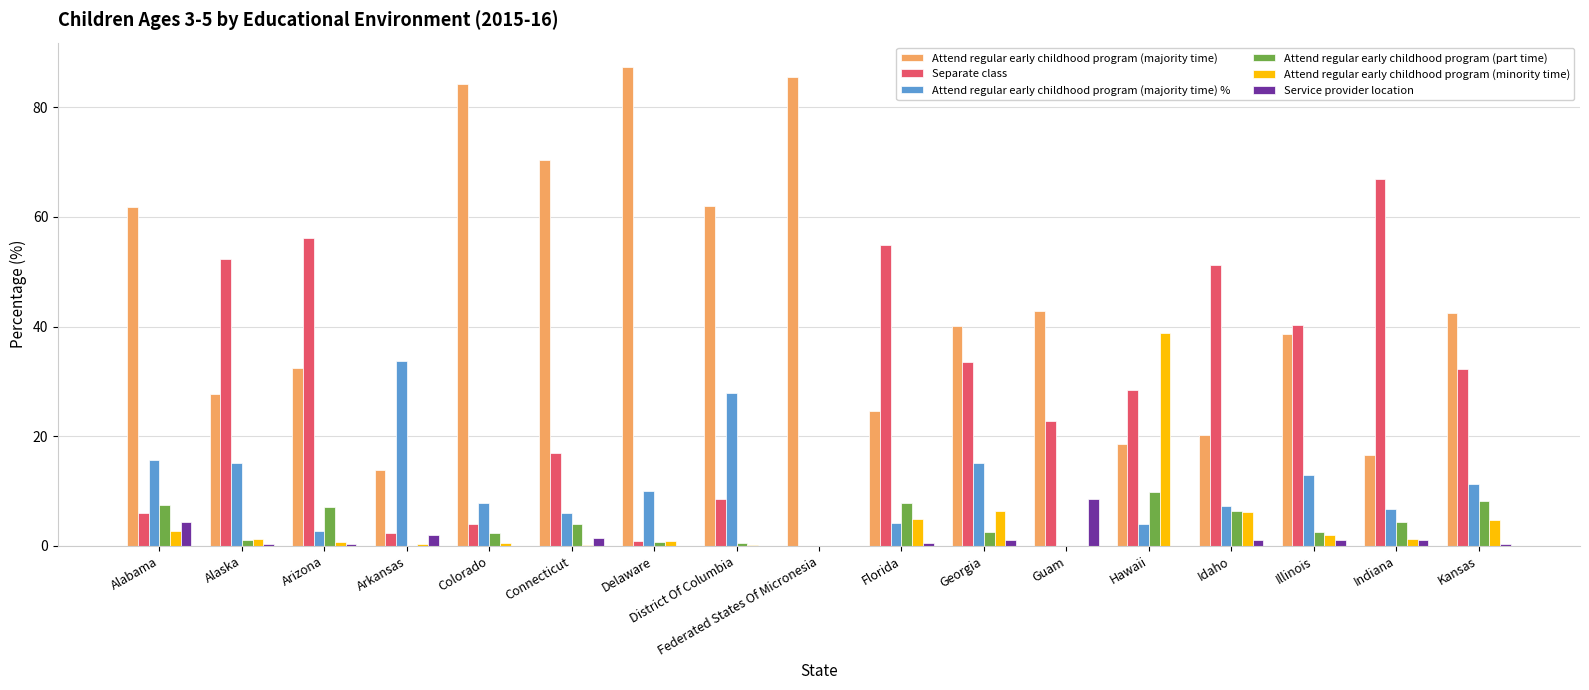

The Attend regular early childhood program (majority time) % series shows 2.3 at Delaware. True or false?

False